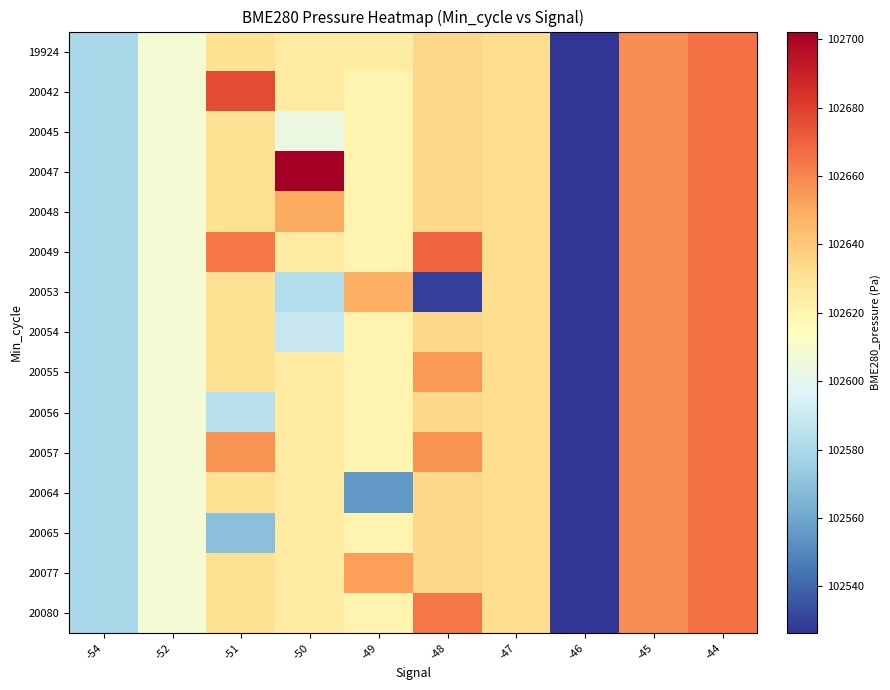

Count the number of data series in this chart.

15